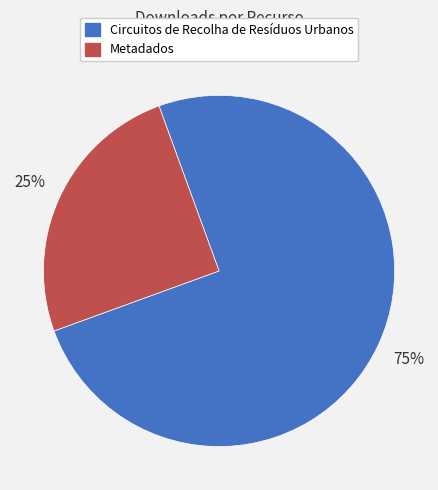

Between Metadados and Circuitos de Recolha de Resíduos Urbanos, which is larger?

Circuitos de Recolha de Resíduos Urbanos